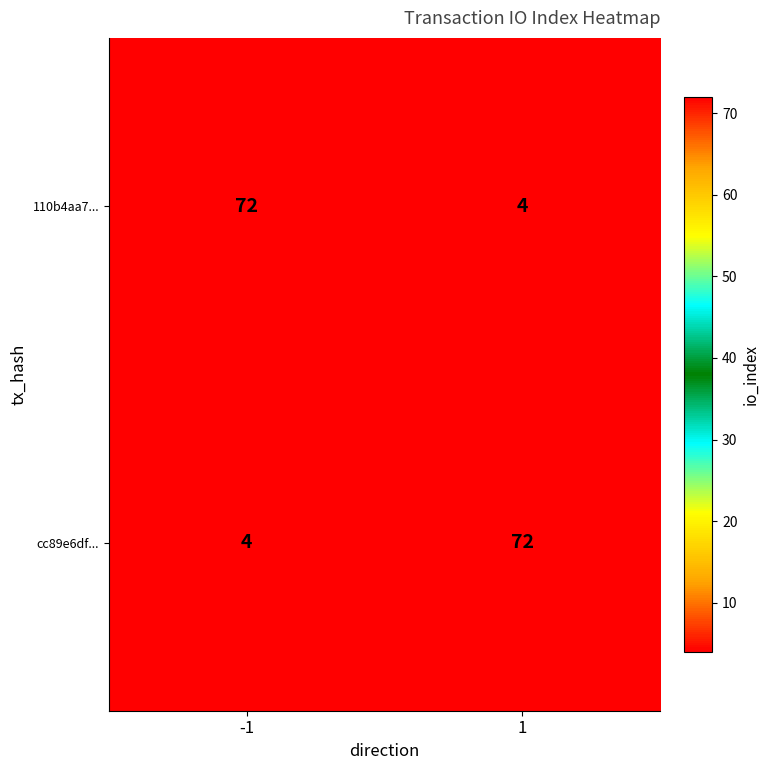

What is the minimum value for cc89e6df...?

4